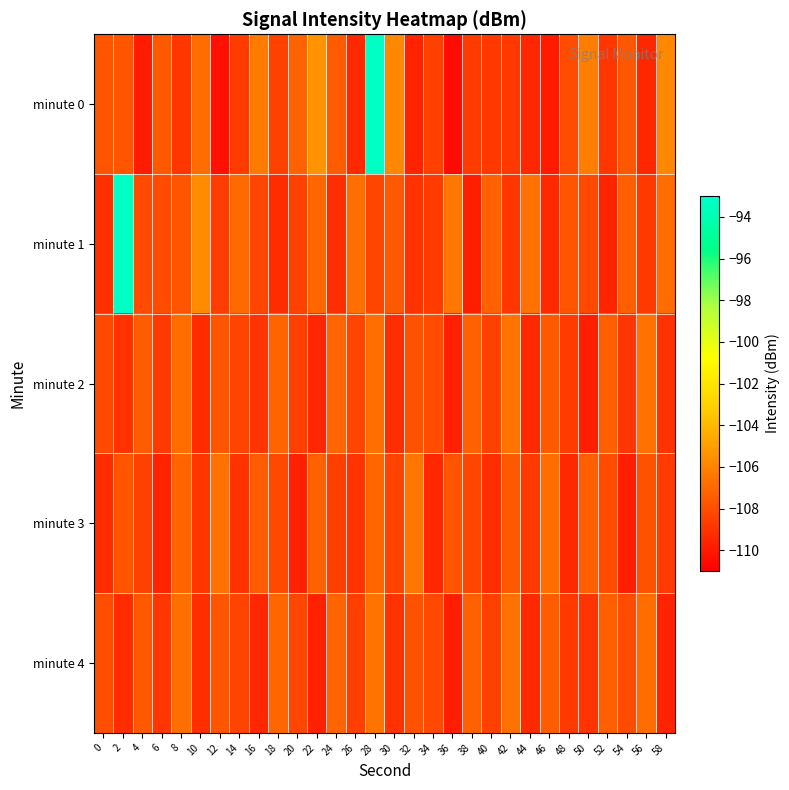

Which series changed the most between 12 and 36?

minute 1